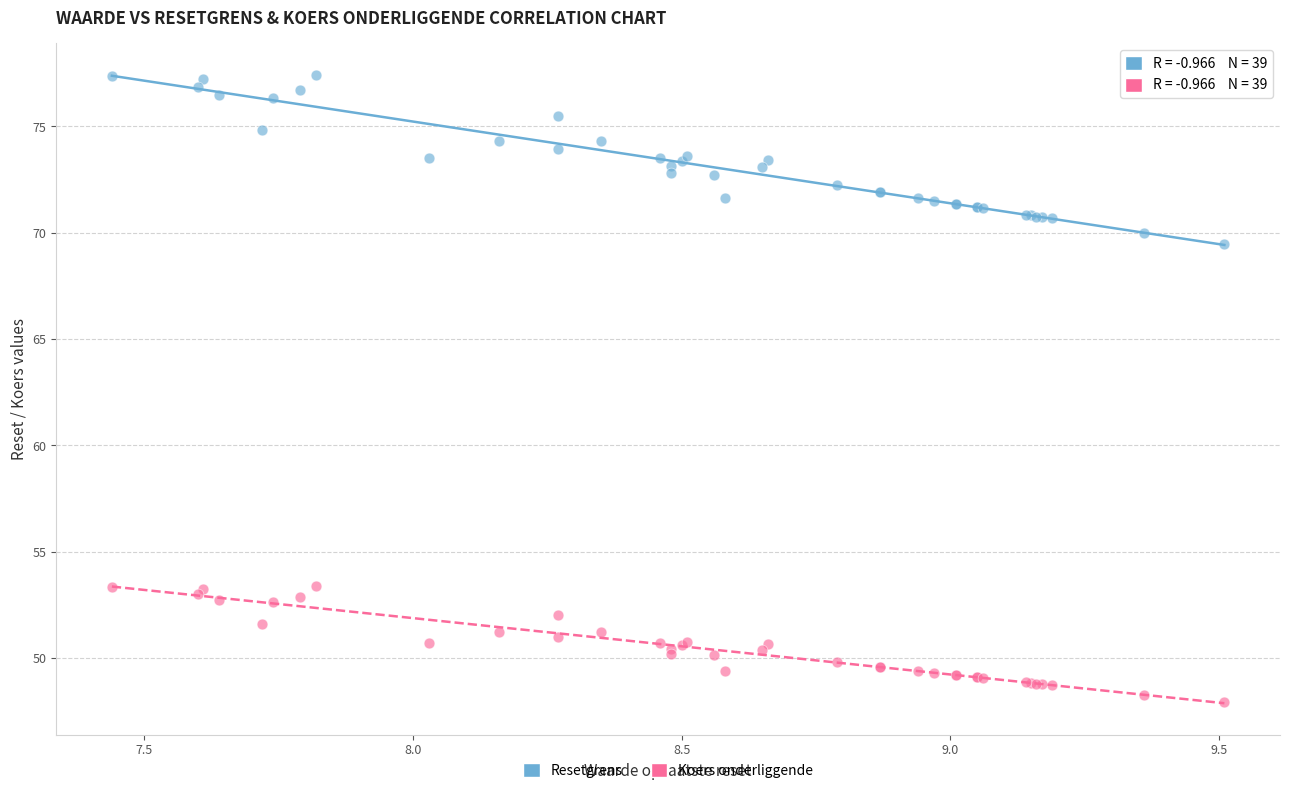

Across all series, what Y value is closest to 62?

69.5